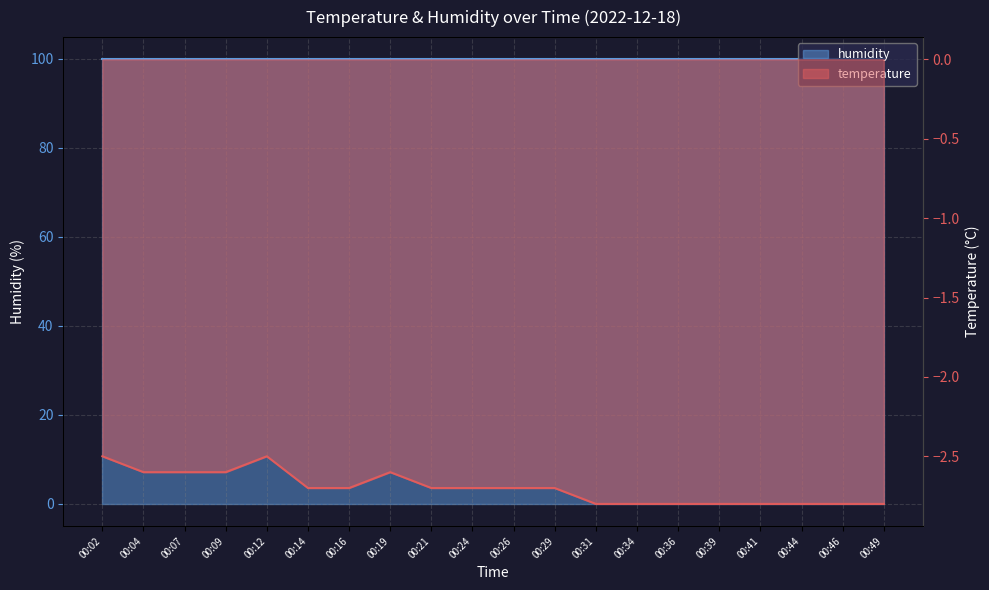

At which category does the data reach its first local peak?

00:12